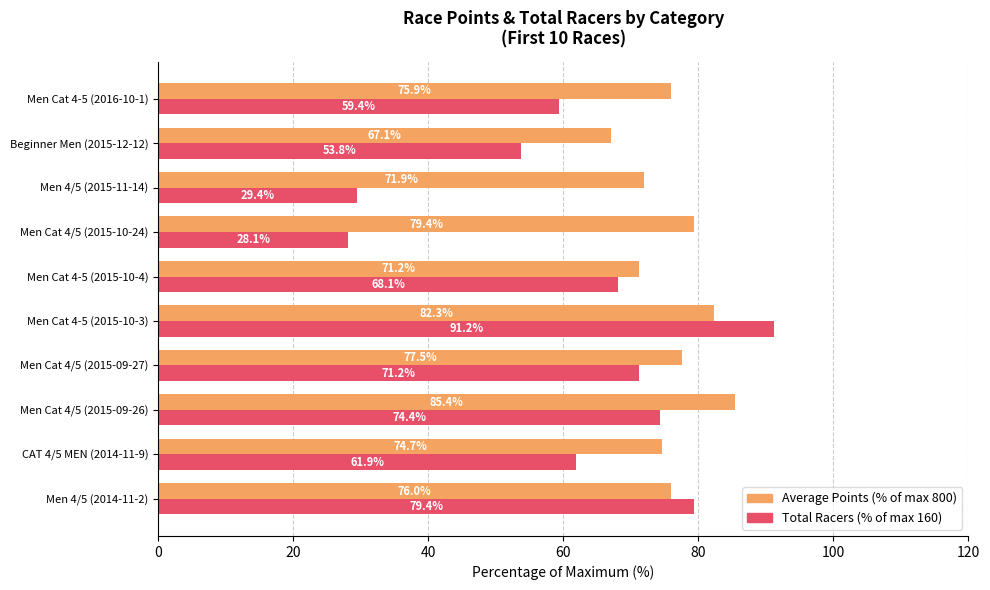

At which category is the sum across all series the highest?

Men Cat 4-5 (2015-10-3)